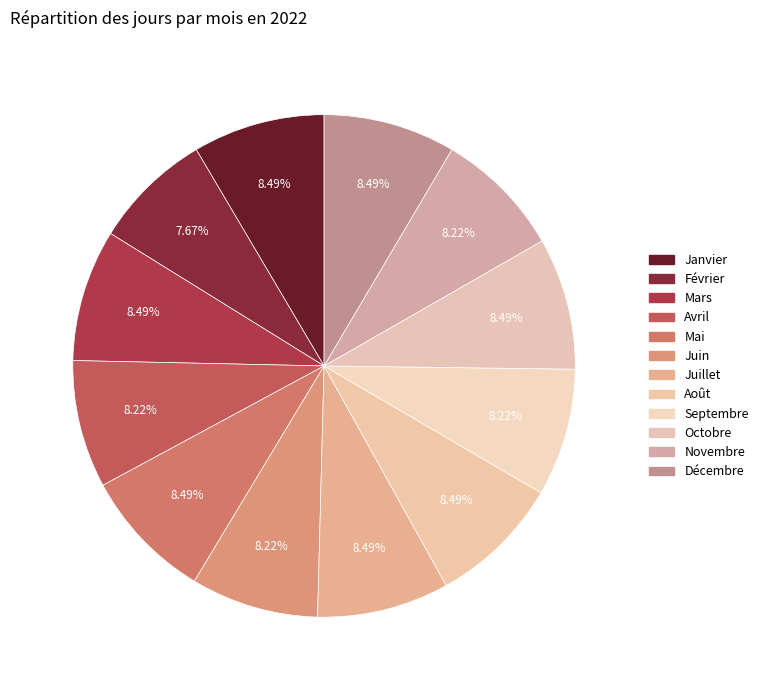

Do Juin and Octobre together represent more than half of the pie?

No